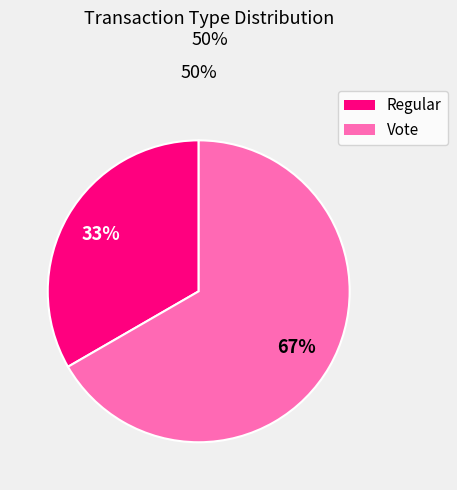

To the nearest percent, what is the average slice percentage?

50%